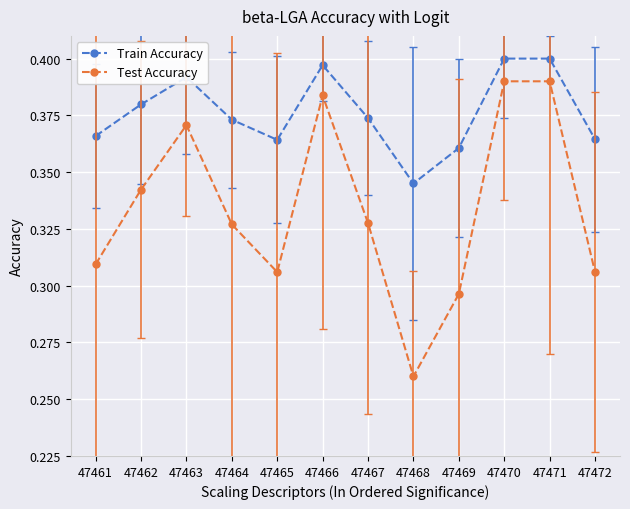

What are all the series names shown in the legend?

Train Accuracy, Test Accuracy